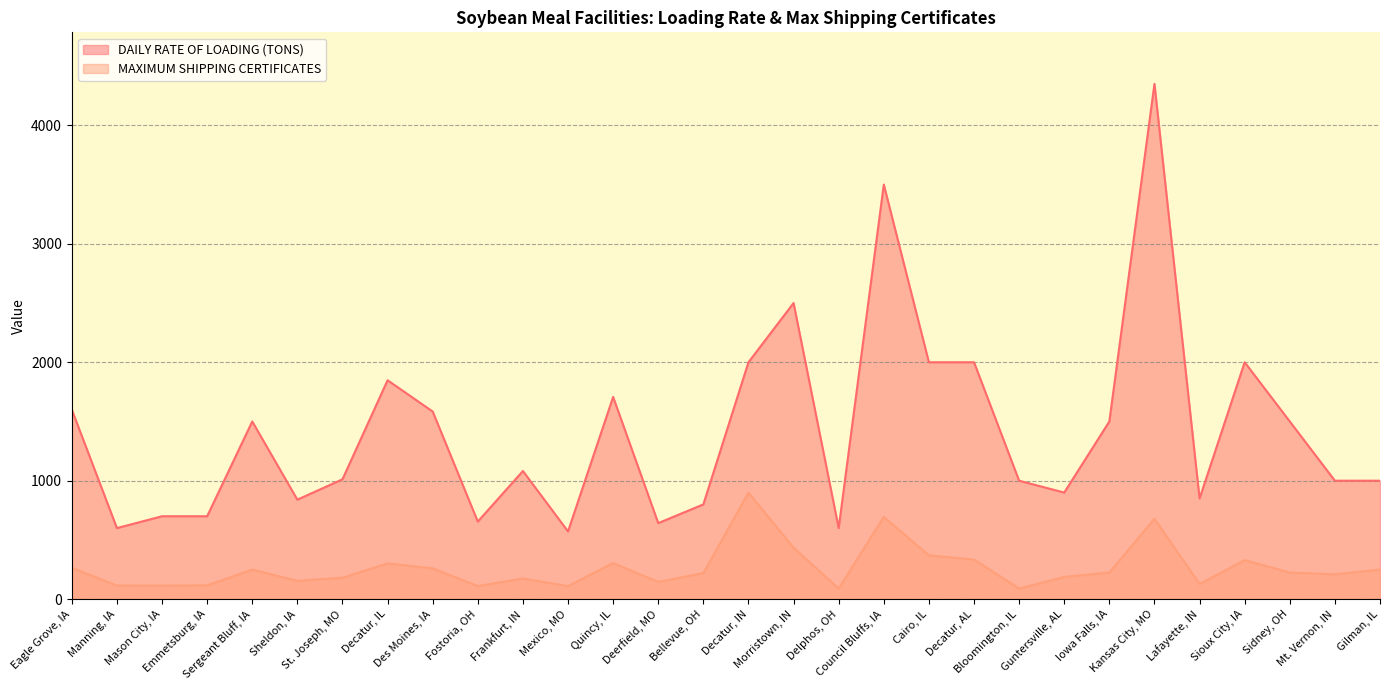

The value of DAILY RATE OF LOADING (TONS) at Morristown, IN is 4418. True or false?

False